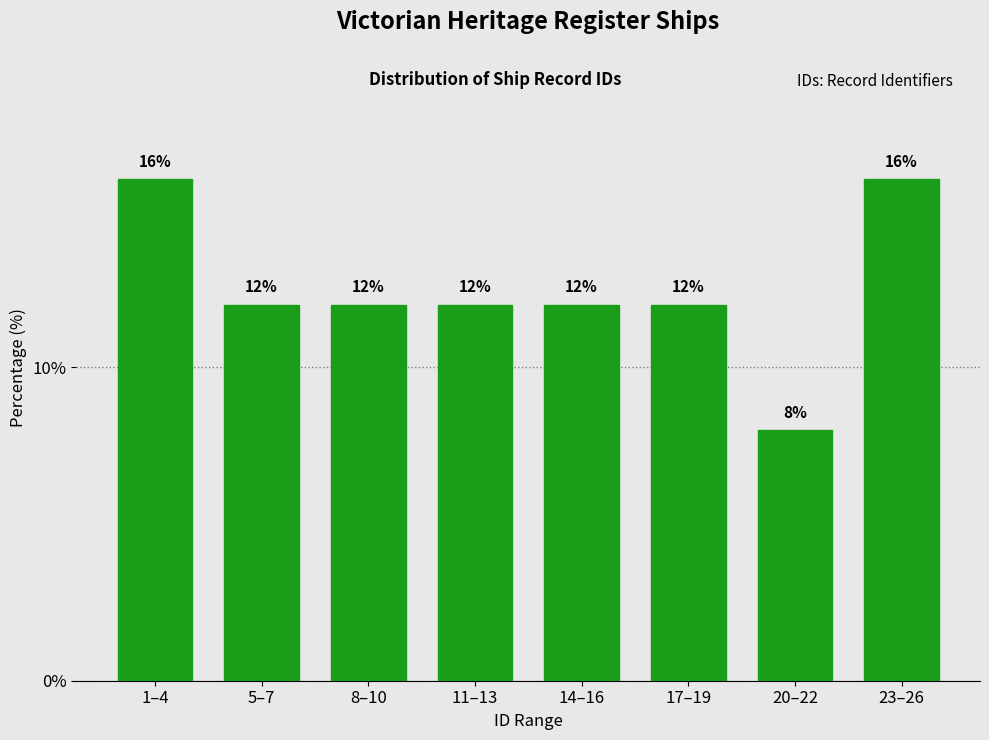

Reading left to right, list all the values displayed in this chart.

16	12	12	12	12	12	8	16